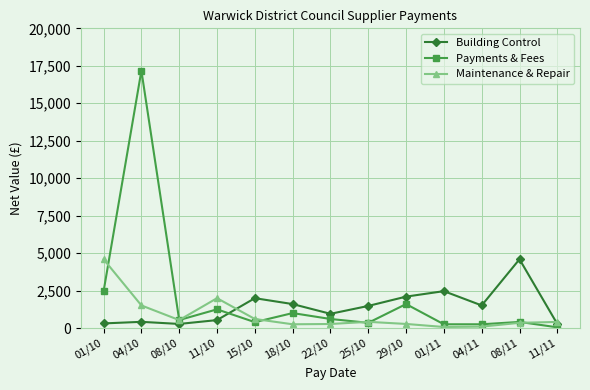

Which category has the lowest value in the Payments & Fees series?

11/11